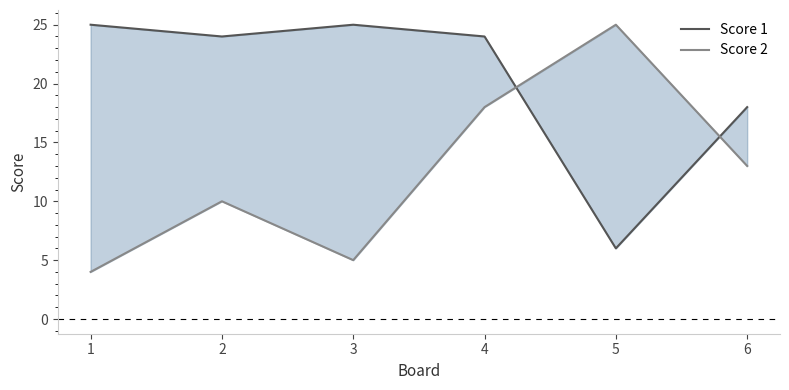

What is the smallest value displayed?

4